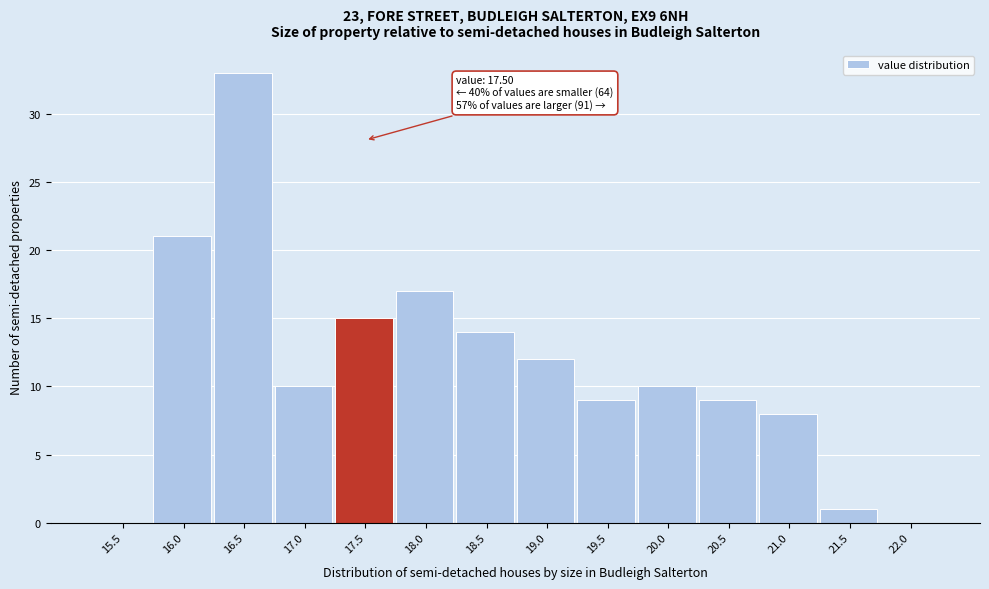

Reading left to right, what are all the values shown in this chart?

15.5=0	16.0=21	16.5=33	17.0=10	17.5=15	18.0=17	18.5=14	19.0=12	19.5=9	20.0=10	20.5=9	21.0=8	21.5=1	22.0=0